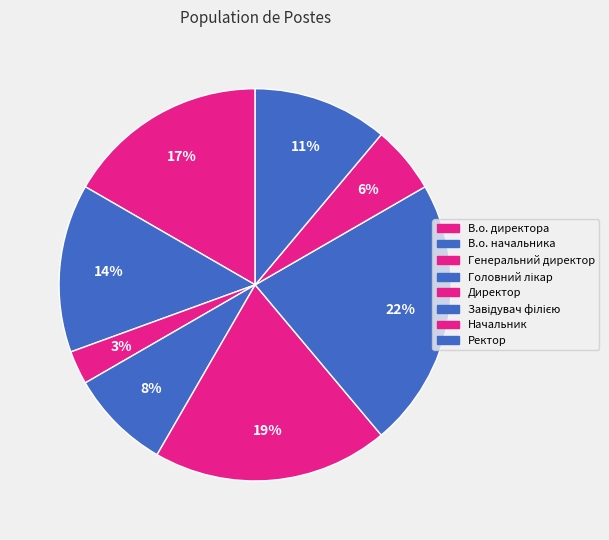

What is the ratio of the value at В.о. директора to the value at Директор?

0.9